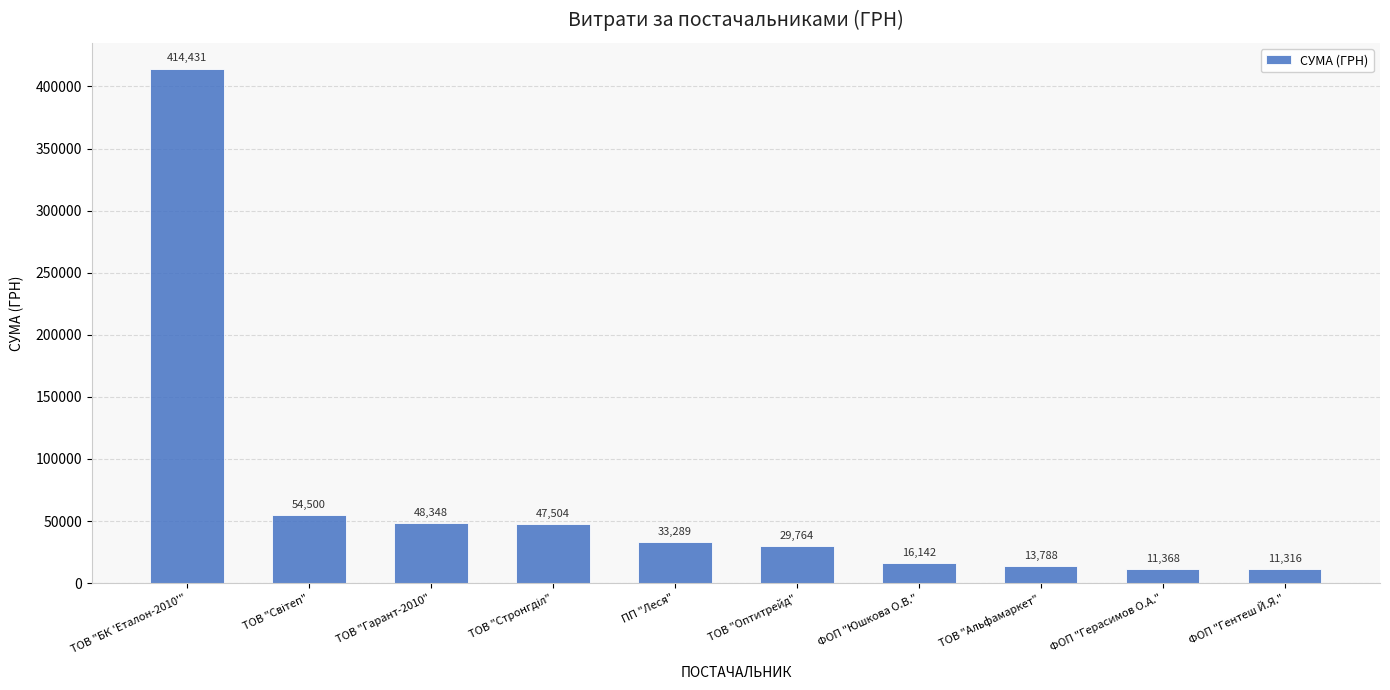

Are the bars horizontal?

No